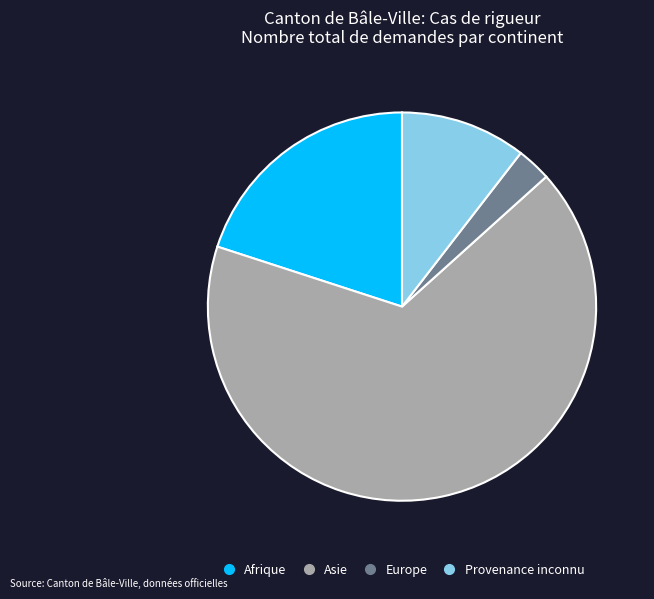

True or false: Afrique accounts for 34% of the total.

False